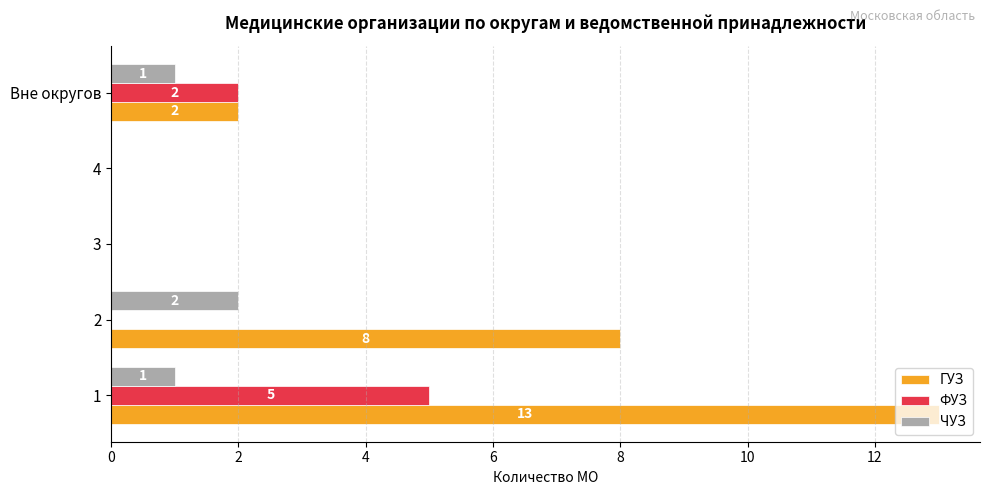

What is the sum of all ГУЗ values?

23